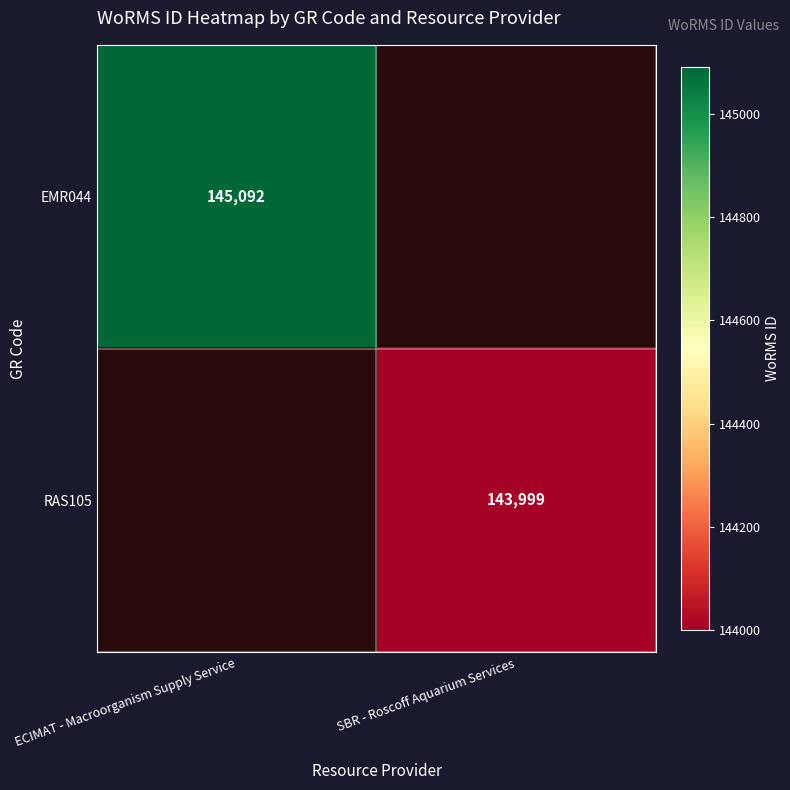

The value of RAS105 at SBR - Roscoff Aquarium Services is 227500. True or false?

False